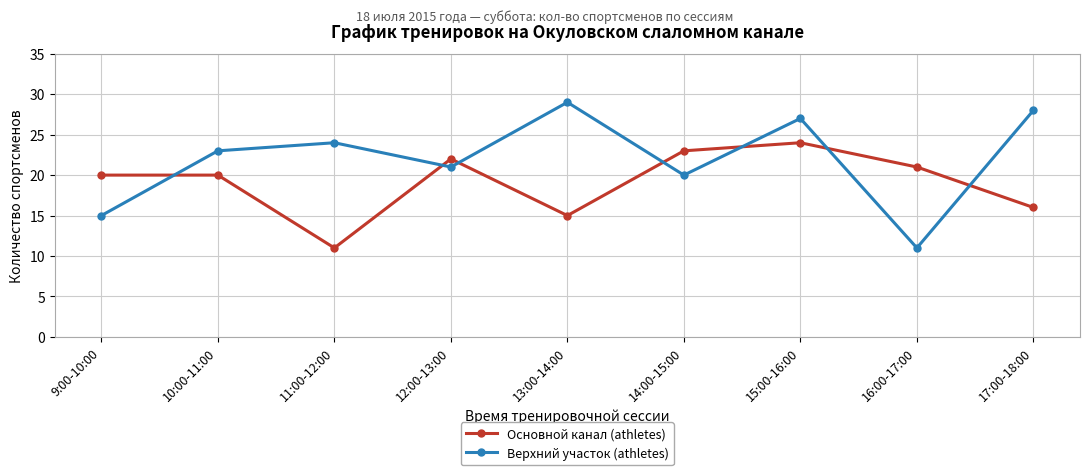

Reading left to right, transcribe all the data shown in this chart.

Основной канал (athletes): 9:00-10:00=20	10:00-11:00=20	11:00-12:00=11	12:00-13:00=22	13:00-14:00=15	14:00-15:00=23	15:00-16:00=24	16:00-17:00=21	17:00-18:00=16
Верхний участок (athletes): 9:00-10:00=15	10:00-11:00=23	11:00-12:00=24	12:00-13:00=21	13:00-14:00=29	14:00-15:00=20	15:00-16:00=27	16:00-17:00=11	17:00-18:00=28